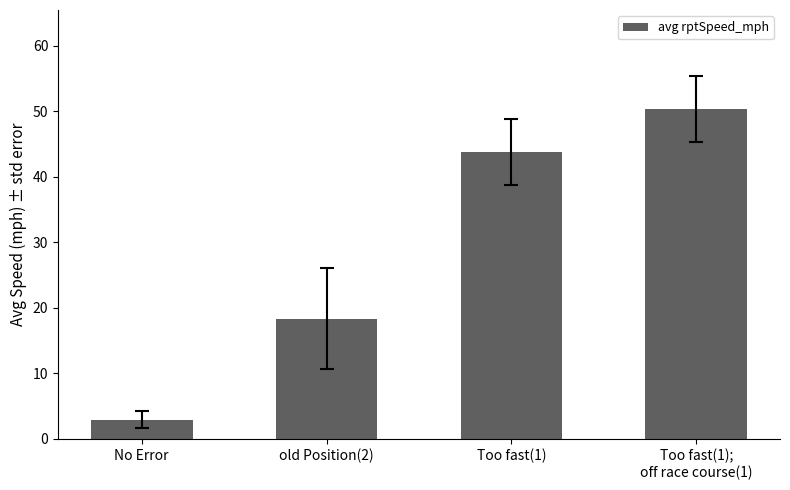

List the labels in order of value, largest first.

Too fast(1);
off race course(1), Too fast(1), old Position(2), No Error